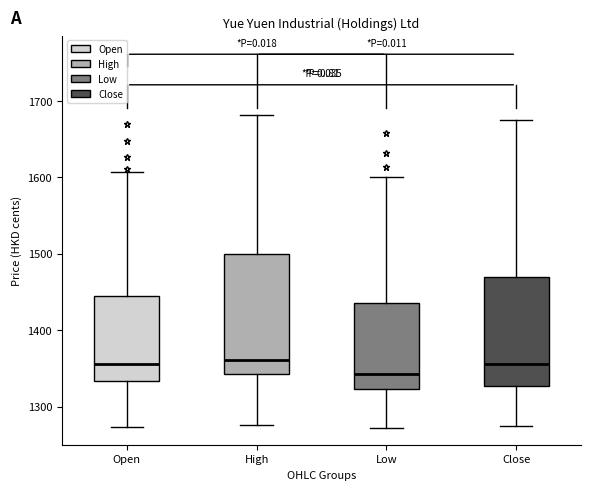

Comparing the boxes themselves (not the whiskers), which one is the tallest?

High